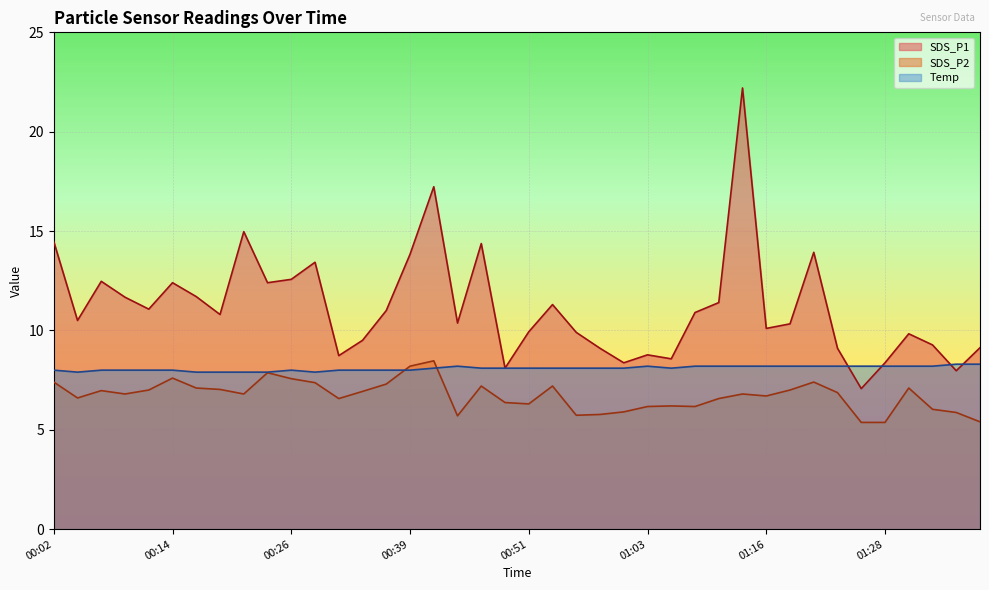

Does the chart display data point markers on the line(s)?

No